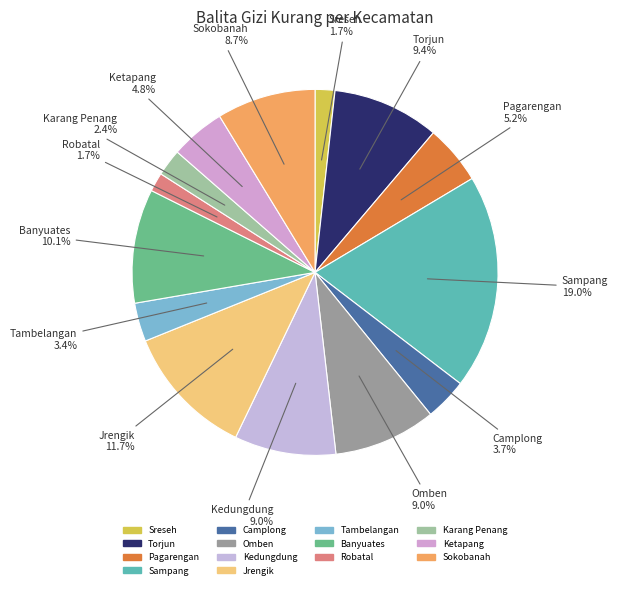

Count the number of slices in the pie.

14